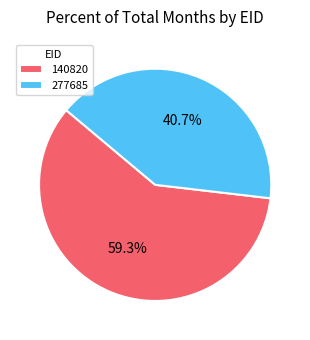

How many slices are in this pie chart?

2